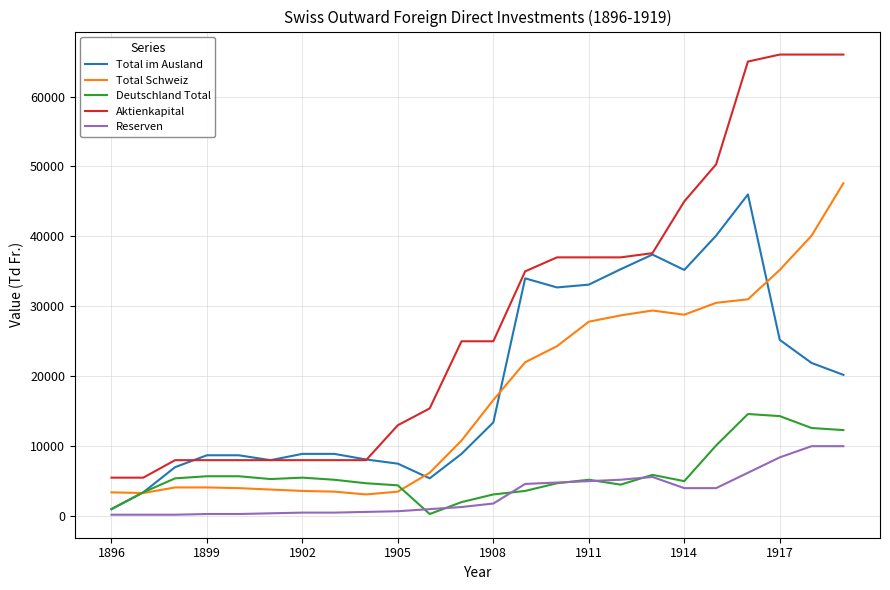

True or false: Aktienkapital and Deutschland Total intersect in this chart.

False